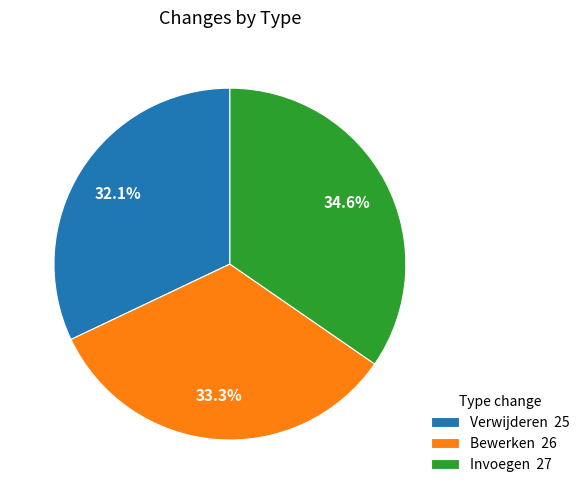

To the nearest percent, what is the difference between the Verwijderen and Bewerken slice percentages?

1%